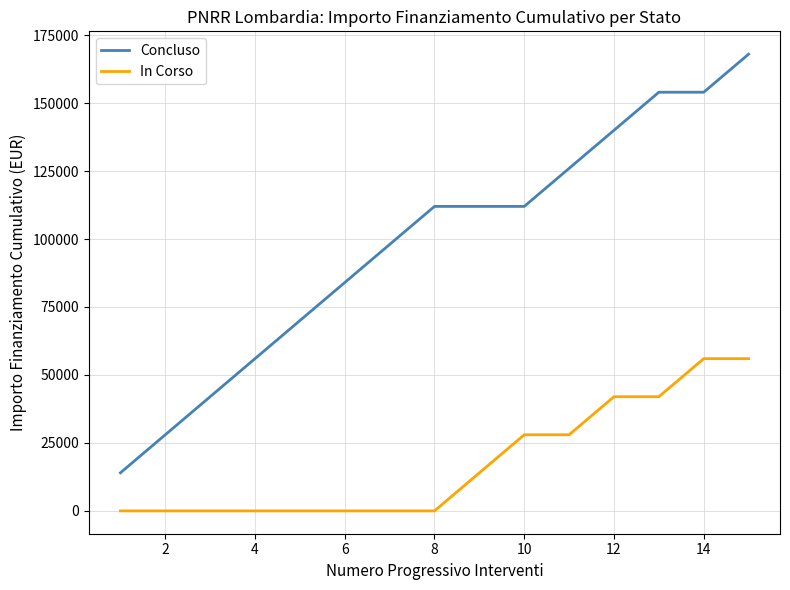

What is the average value of the Concluso series?

98000